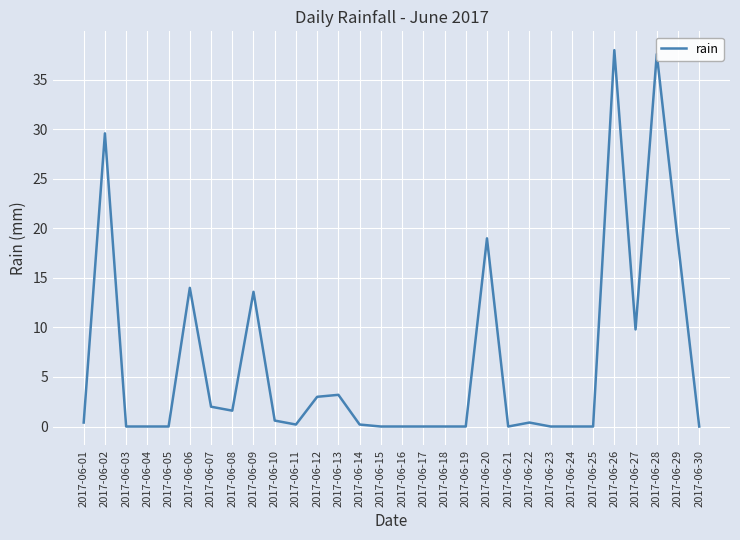

What is the greatest value displayed?

38.0